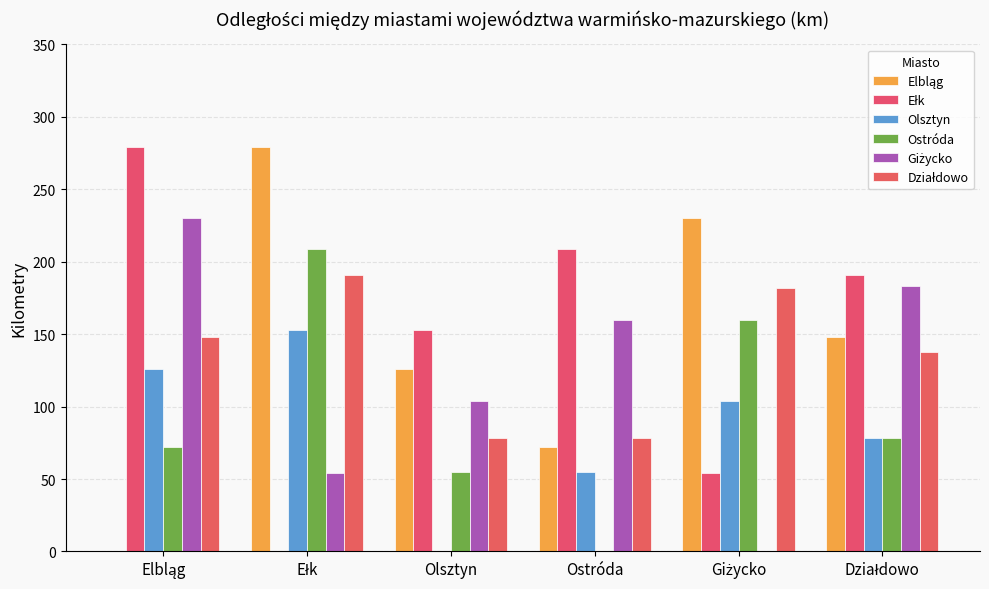

The Giżycko series shows 0 at Giżycko. True or false?

True